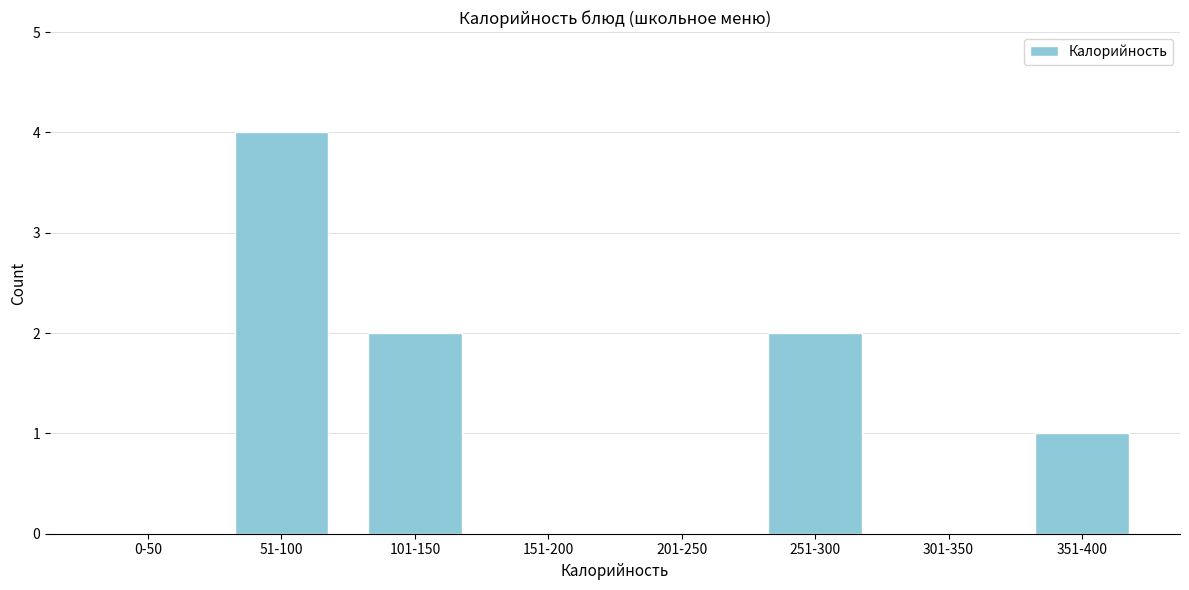

Reading right to left, extract all data points from this chart.

351-400=1	301-350=0	251-300=2	201-250=0	151-200=0	101-150=2	51-100=4	0-50=0